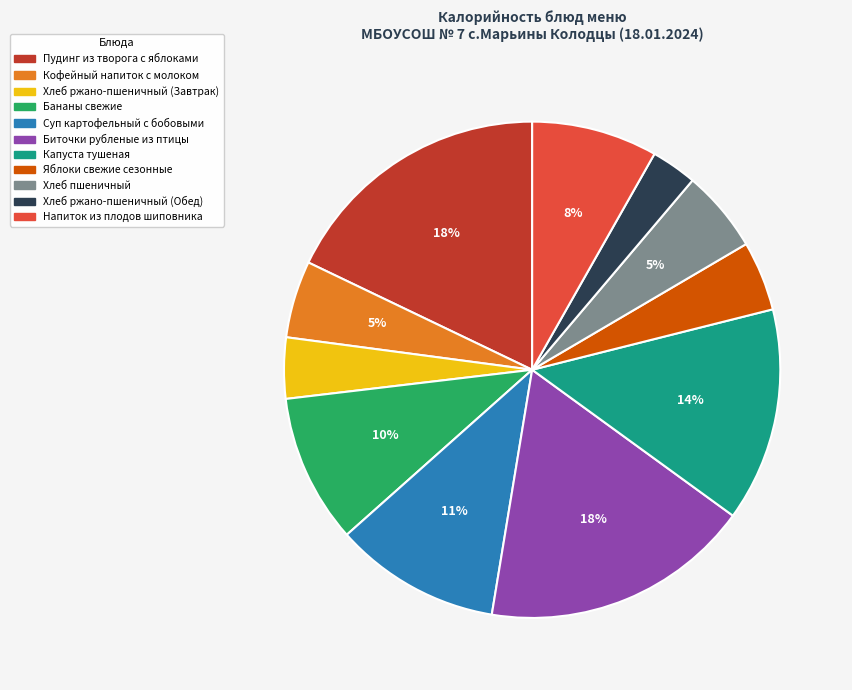

To the nearest percent, what is the difference between the largest and smallest slice percentages?

15%